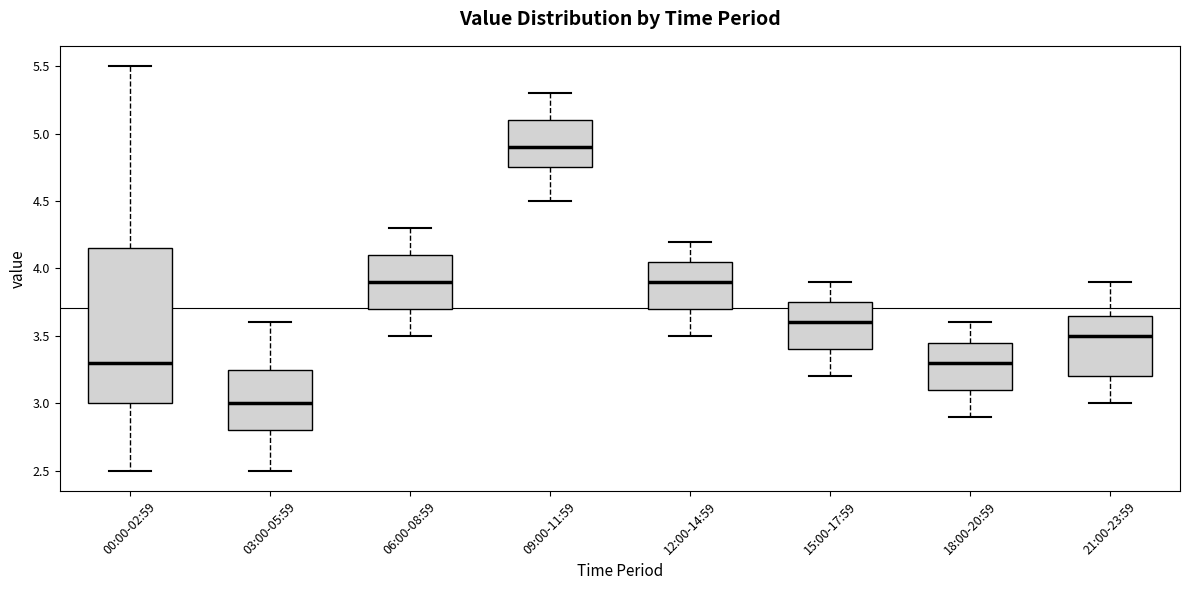

Reading left to right, read every box against the y-axis: the position of its median line, the range the box covers, and the ends of its whiskers. The values are not printed on the chart, so give them approximately, as read against the axis.

00:00-02:59: median 3.30, box 3.00 to 4.15, whiskers 2.50 to 5.50
03:00-05:59: median 3.00, box 2.80 to 3.25, whiskers 2.50 to 3.60
06:00-08:59: median 3.90, box 3.70 to 4.10, whiskers 3.50 to 4.30
09:00-11:59: median 4.90, box 4.75 to 5.10, whiskers 4.50 to 5.30
12:00-14:59: median 3.90, box 3.70 to 4.05, whiskers 3.50 to 4.20
15:00-17:59: median 3.60, box 3.40 to 3.75, whiskers 3.20 to 3.90
18:00-20:59: median 3.30, box 3.10 to 3.45, whiskers 2.90 to 3.60
21:00-23:59: median 3.50, box 3.20 to 3.65, whiskers 3.00 to 3.90